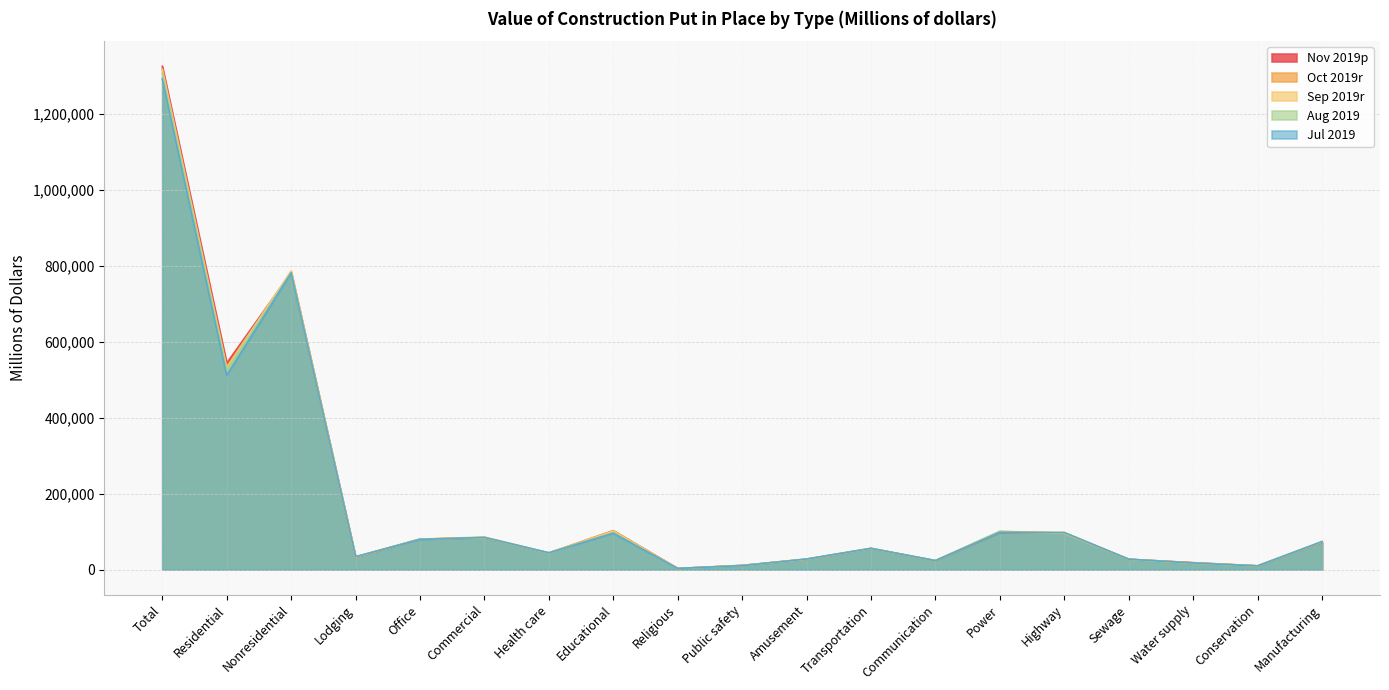

What is the value of the Sep 2019r point at the 16th from the left?

27178